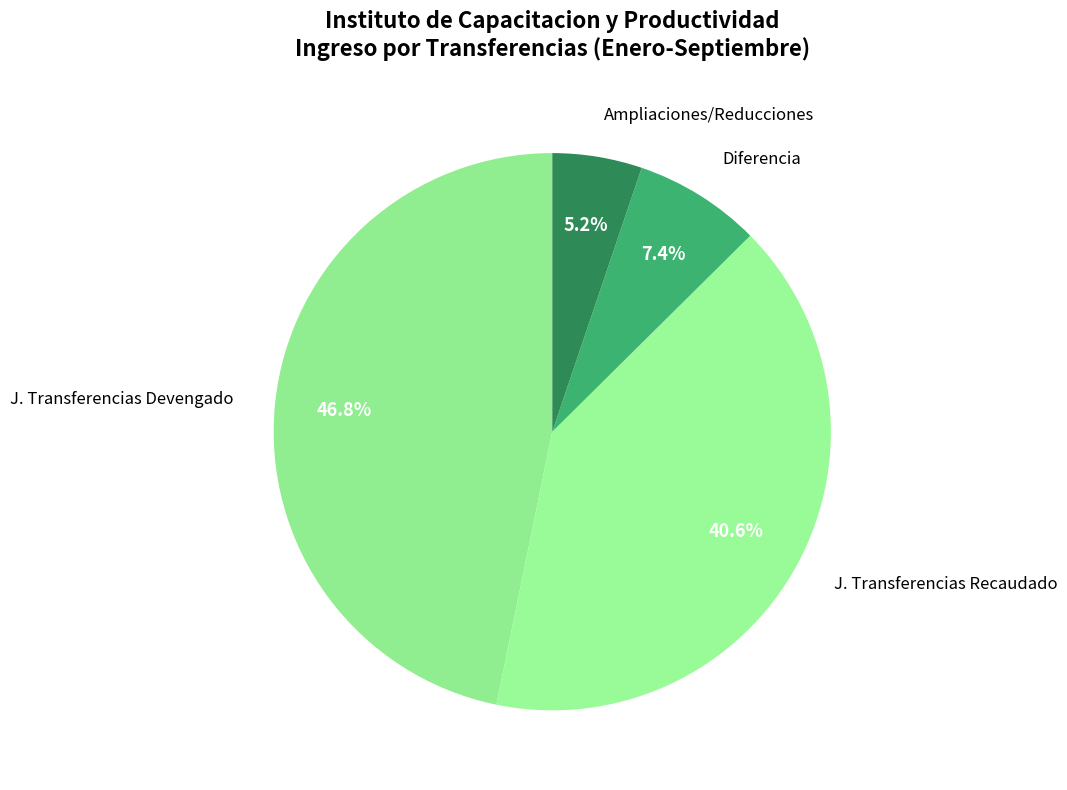

Does J. Transferencias Devengado account for over 50% of the chart?

No